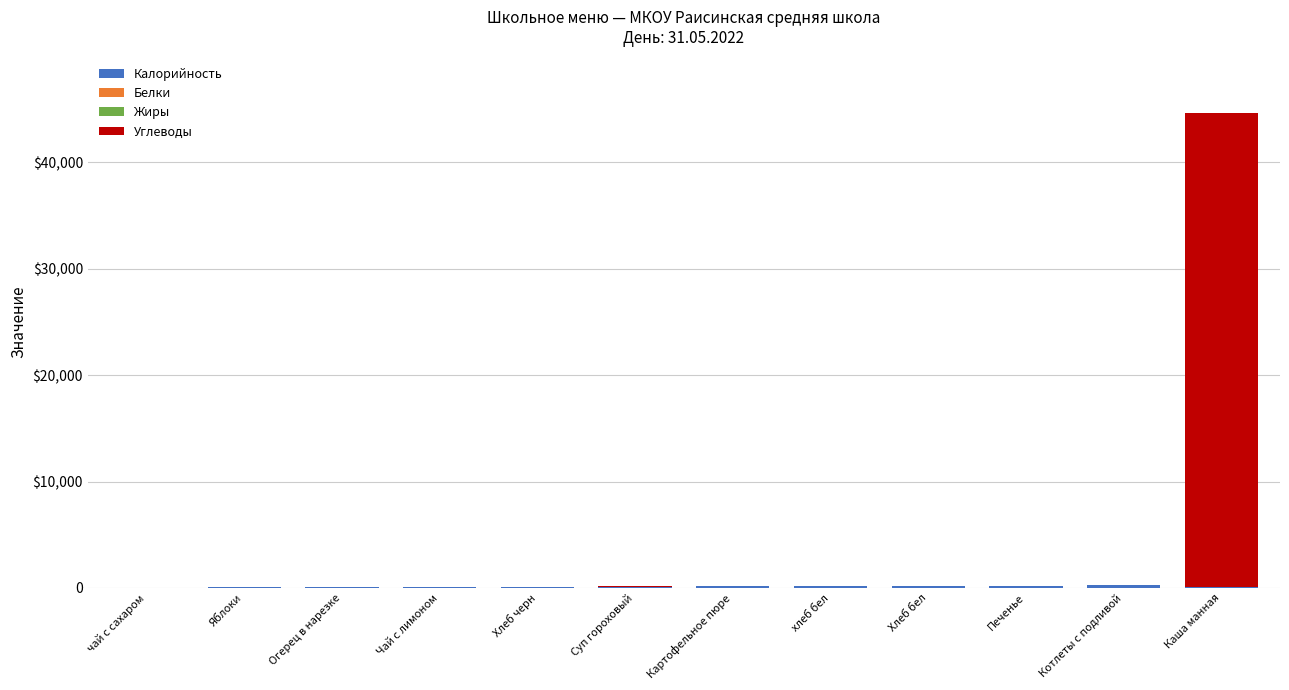

Are the bars horizontal?

No